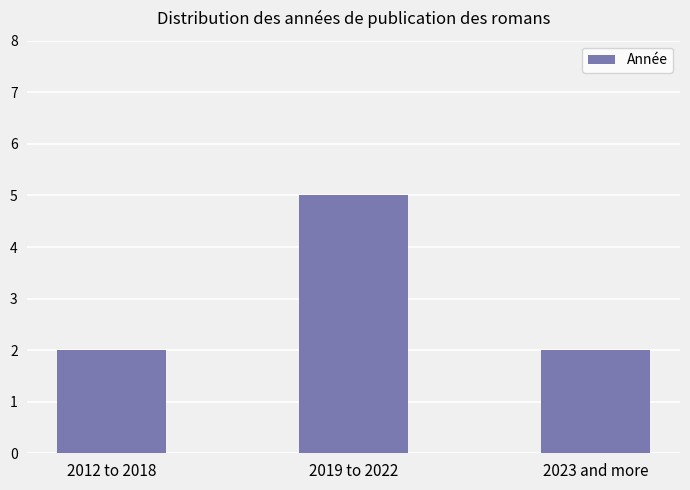

What is the greatest value displayed?

5